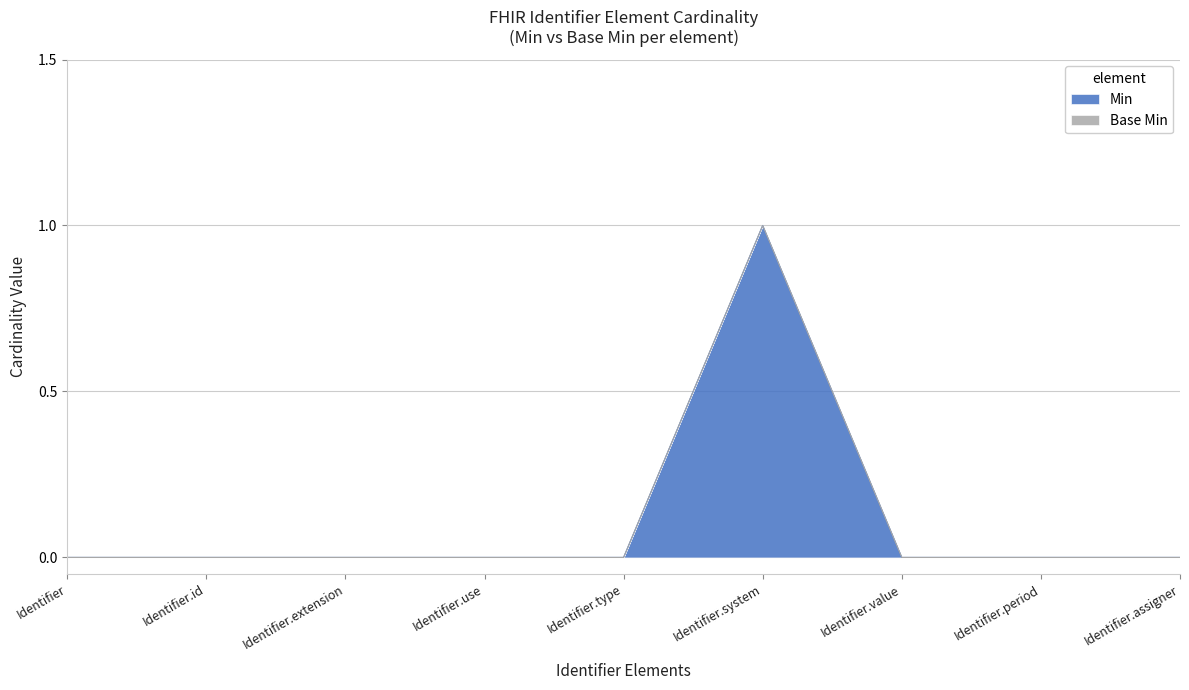

Does the chart have visible grid lines?

Yes